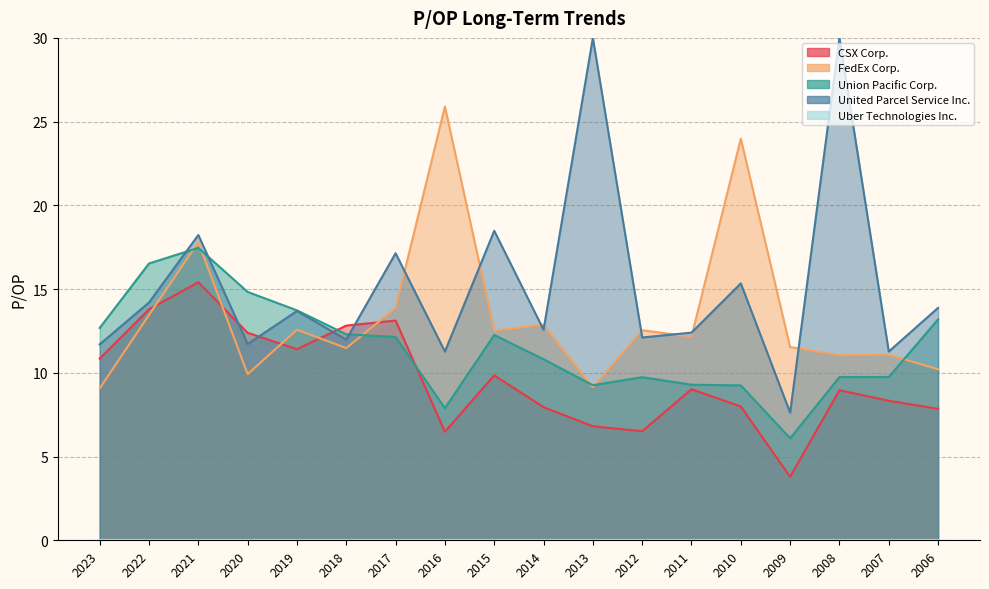

At how many categories does at least one series exceed 10?

17